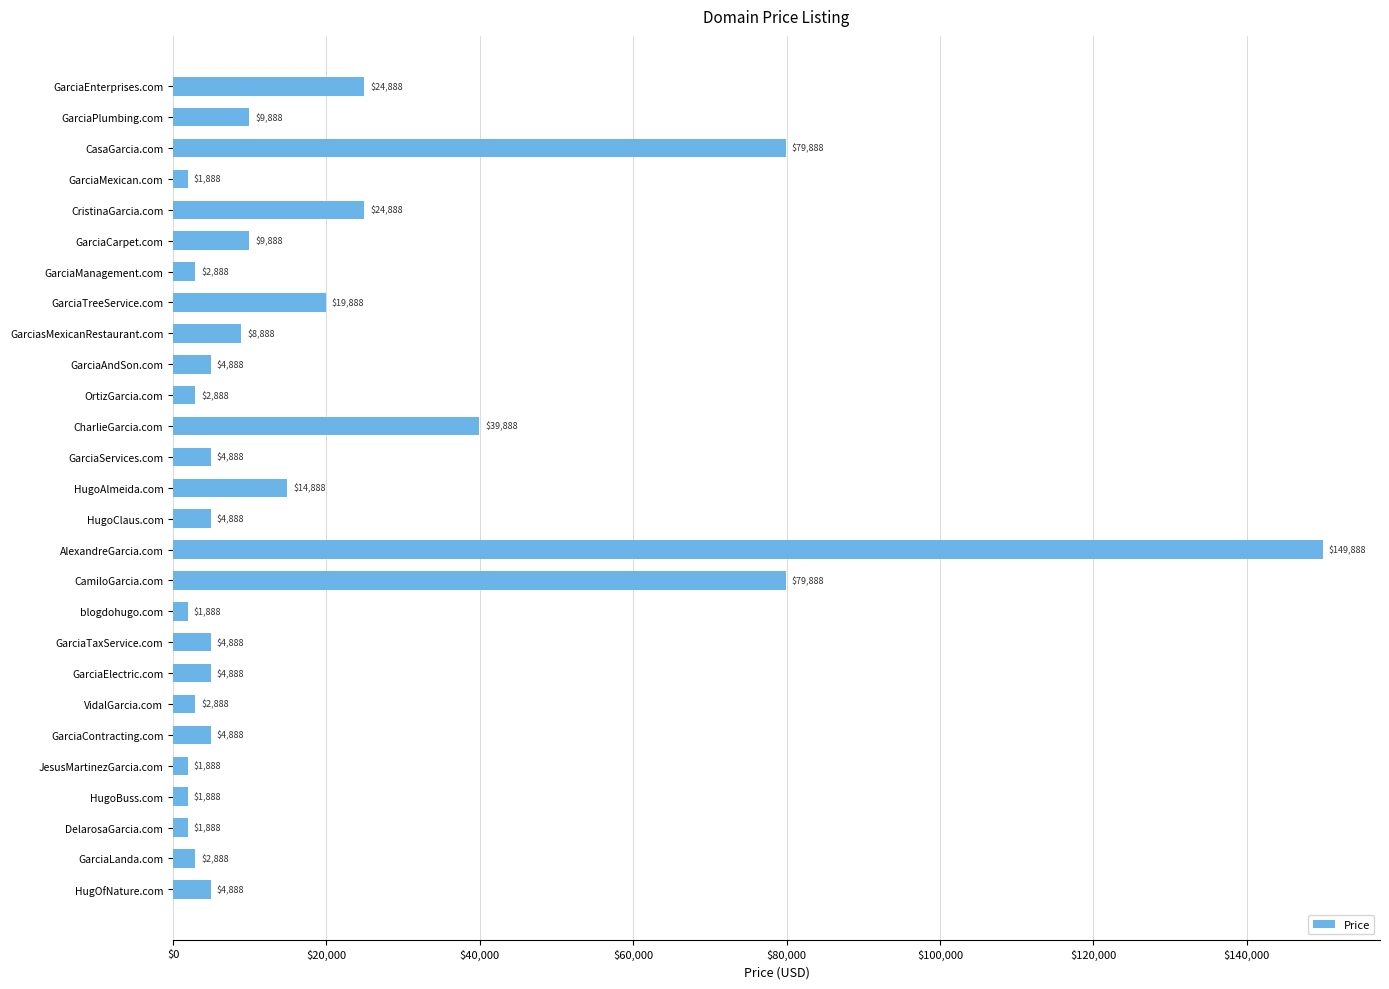

What is the greatest value displayed?

149888